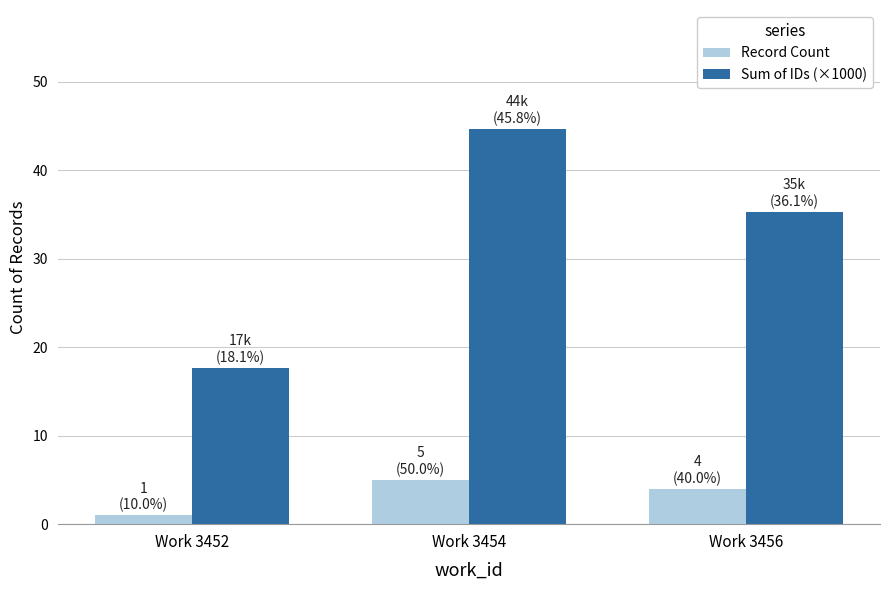

How many bars are there in each group?

2